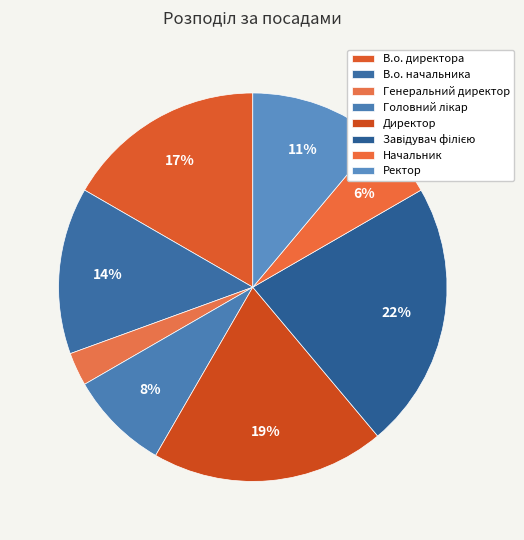

Which category has the smallest portion of the pie?

Генеральний директор